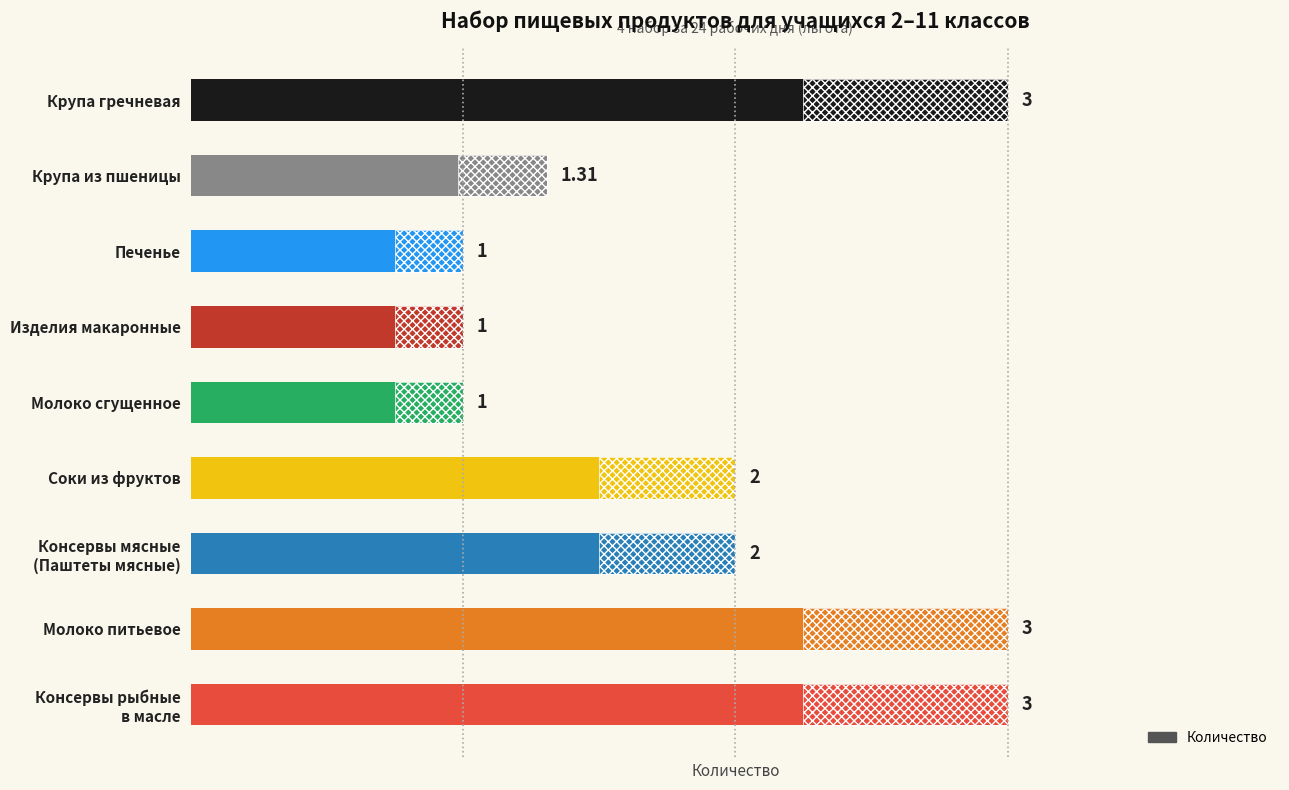

What is the value of the 3rd bar from the left?

1.0